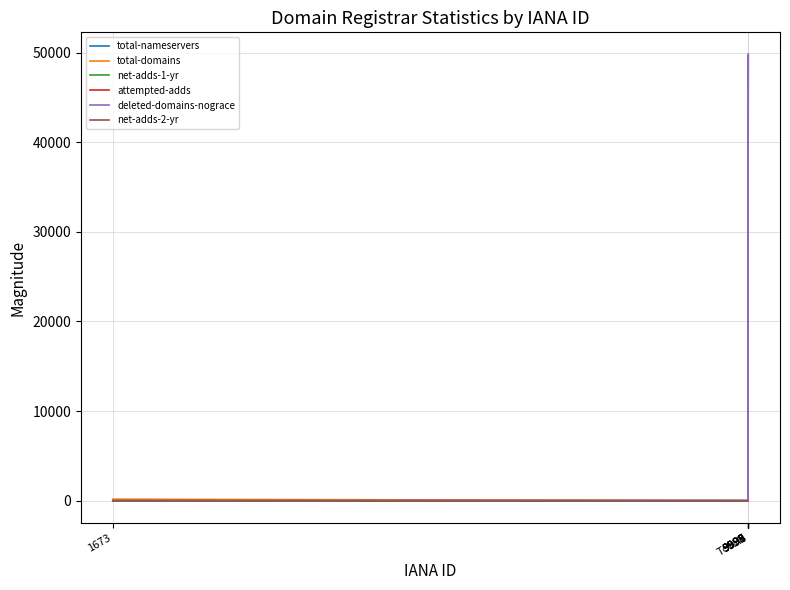

True or false: deleted-domains-nograce and attempted-adds intersect in this chart.

False